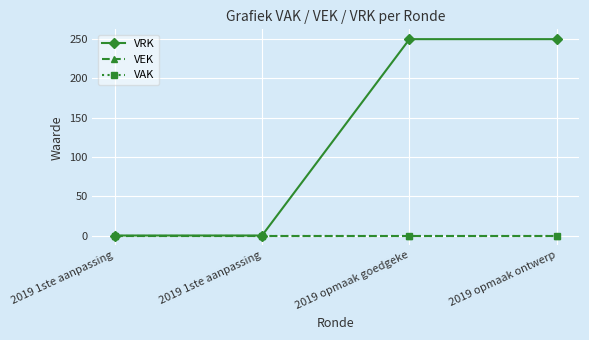

What is the value of the VRK point at the 4th from the left?

250